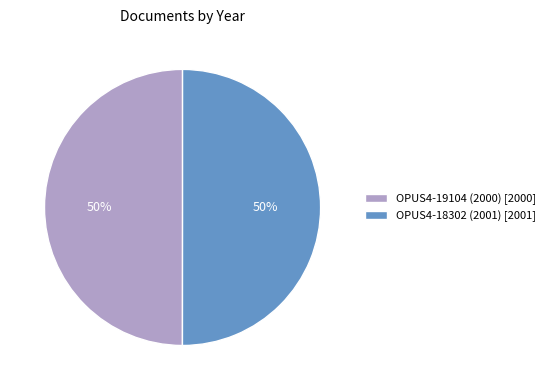

Is it true that OPUS4-18302 (2001) [2001] is 43% of the pie?

False